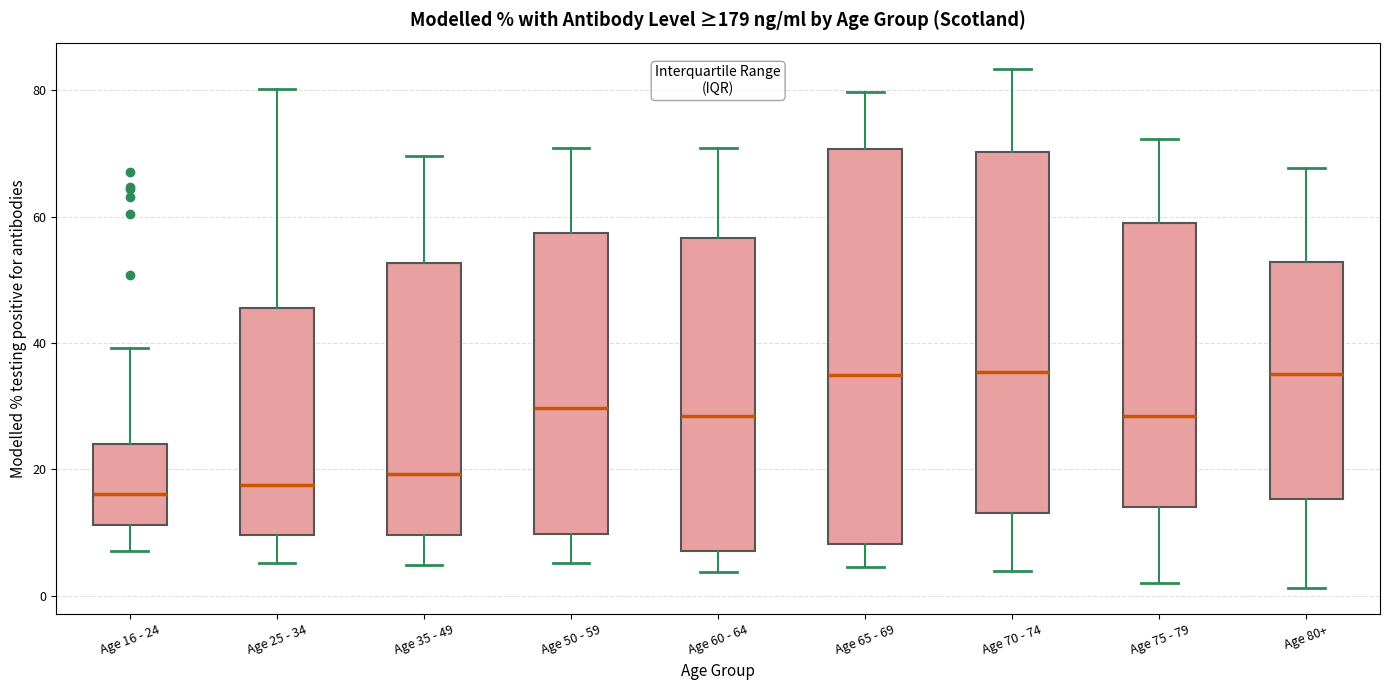

Reading left to right, transcribe this box plot: for each box, give where its median line is, the range the box spans, and where its two whiskers end, as read against the y-axis. The values are not printed on the chart, so give them approximately, as read against the axis.

Age 16 - 24: median 16, box 12 to 24, whiskers 8 to 40
Age 25 - 34: median 18, box 10 to 46, whiskers 6 to 80
Age 35 - 49: median 20, box 10 to 52, whiskers 4 to 70
Age 50 - 59: median 30, box 10 to 58, whiskers 6 to 70
Age 60 - 64: median 28, box 8 to 56, whiskers 4 to 70
Age 65 - 69: median 36, box 8 to 70, whiskers 4 to 80
Age 70 - 74: median 36, box 14 to 70, whiskers 4 to 84
Age 75 - 79: median 28, box 14 to 58, whiskers 2 to 72
Age 80+: median 36, box 16 to 52, whiskers 2 to 68